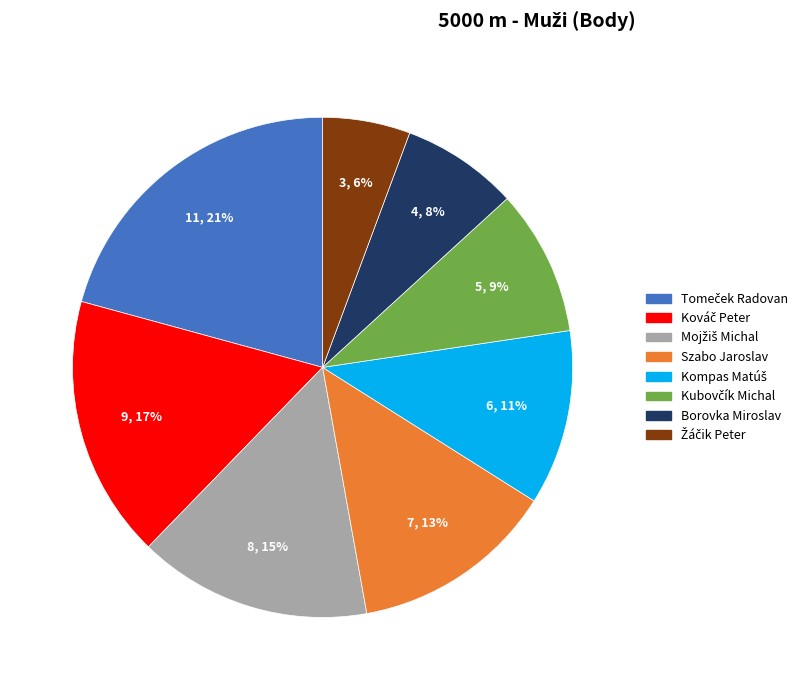

To the nearest percent, what portion does Borovka Miroslav represent?

8%